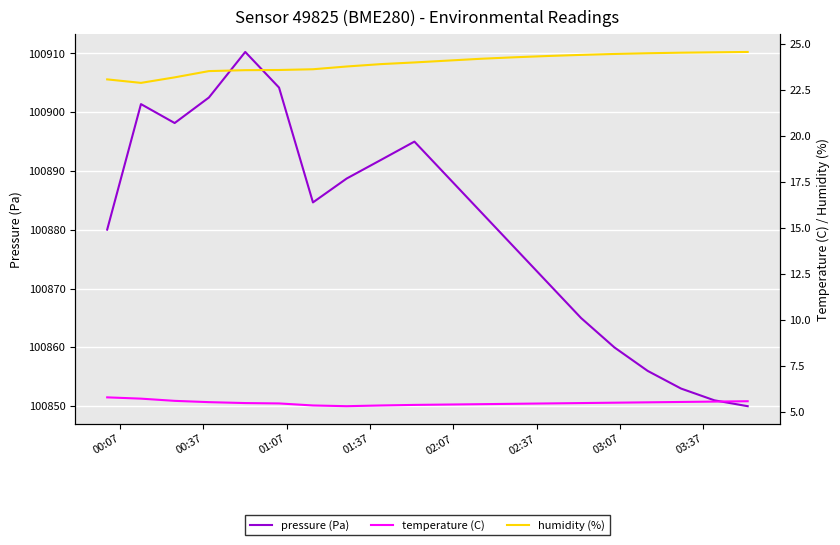

List the series in order of their peak value, lowest first.

temperature (C), humidity (%), pressure (Pa)